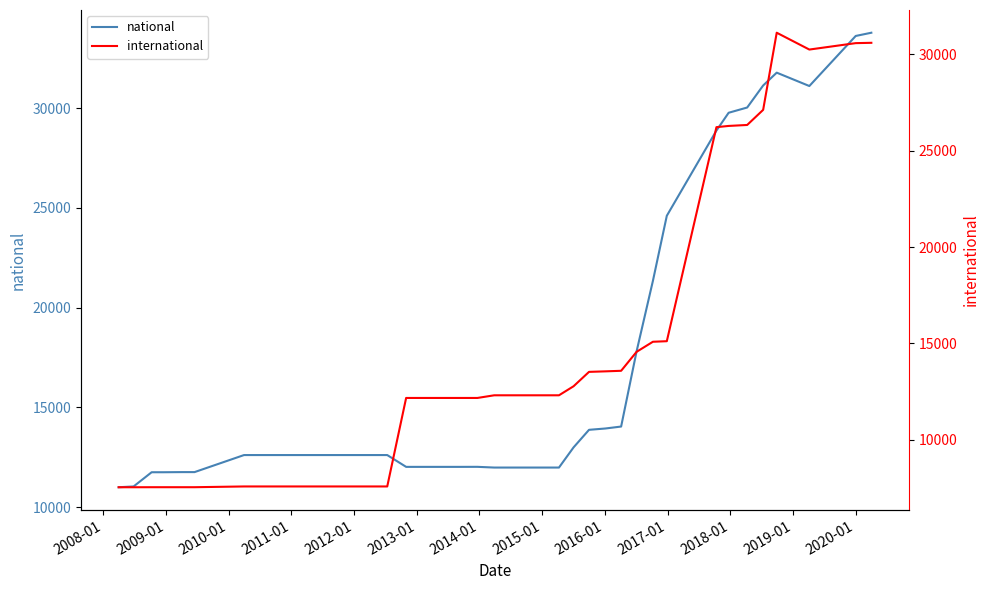

True or false: international has more than 0 interior local peaks.

True